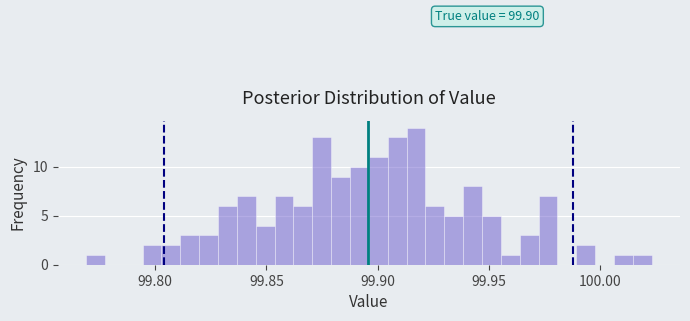

Read against the x-axis, roughly where is the centre of the tallest bar?

99.915